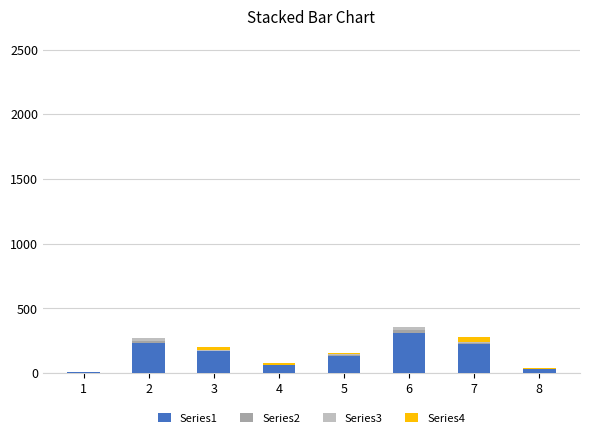

The value of Series1 at 3 is 279.0. True or false?

False